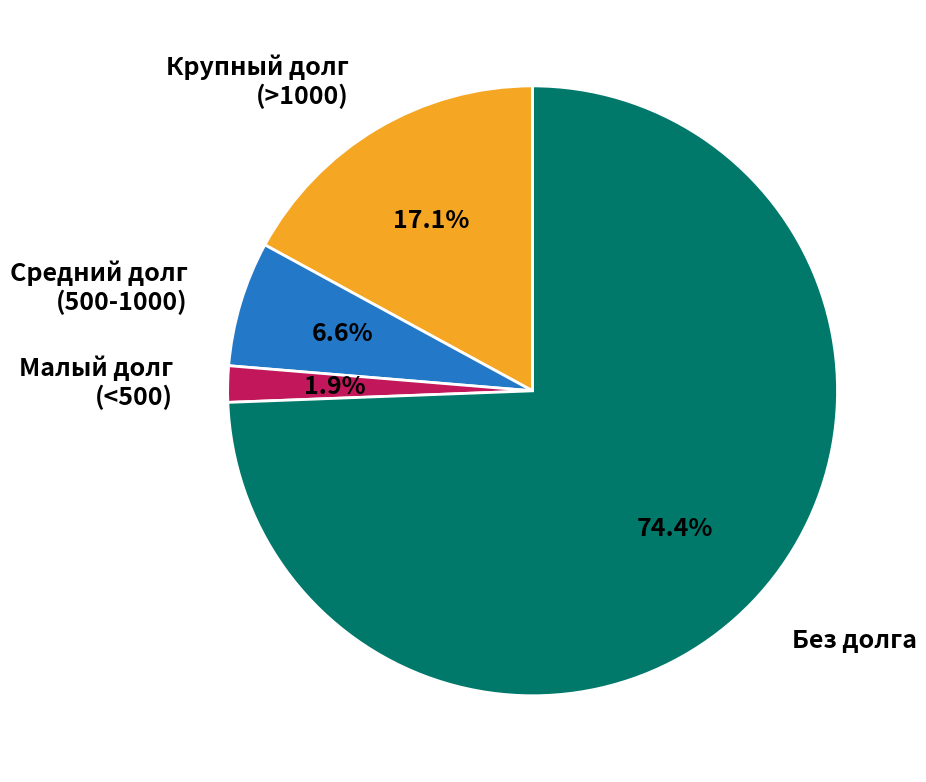

Is there any slice that represents more than half of the pie?

Yes